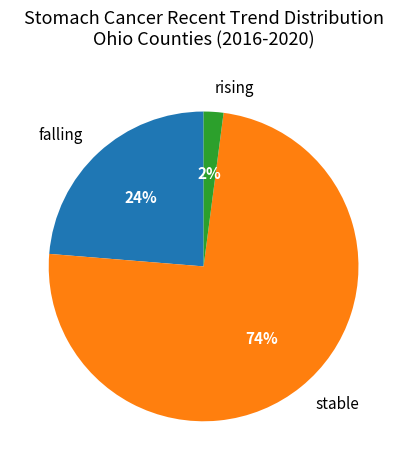

The falling slice represents 46% of the pie. True or false?

False